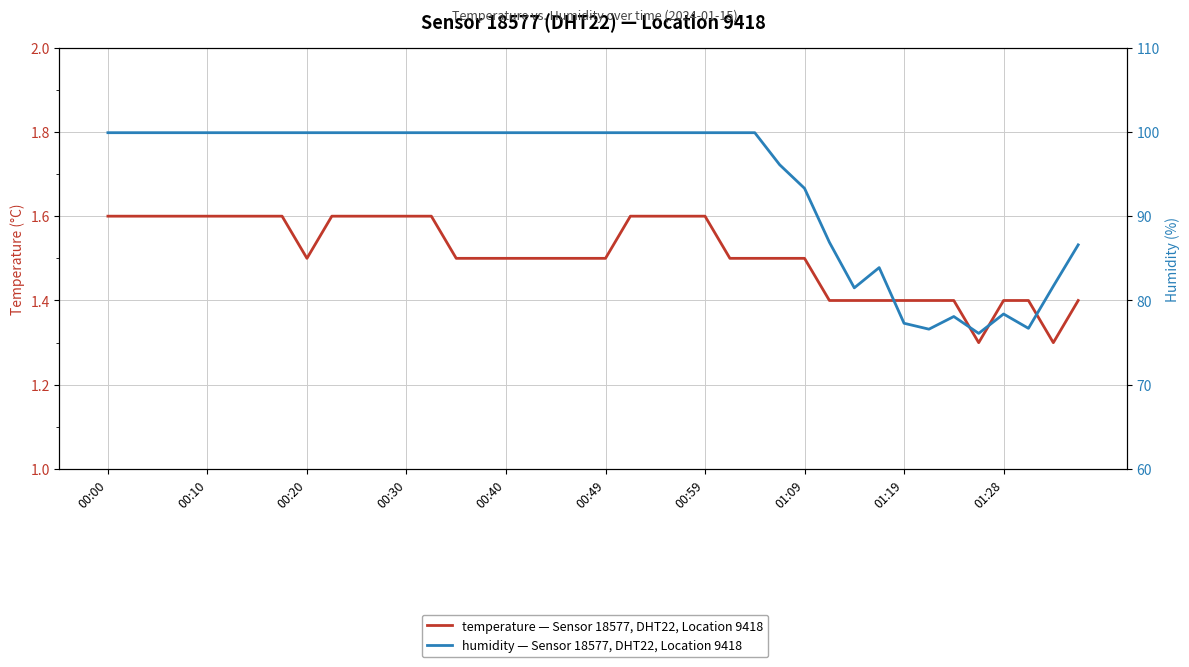

What value does the humidity series have at 30?

81.5